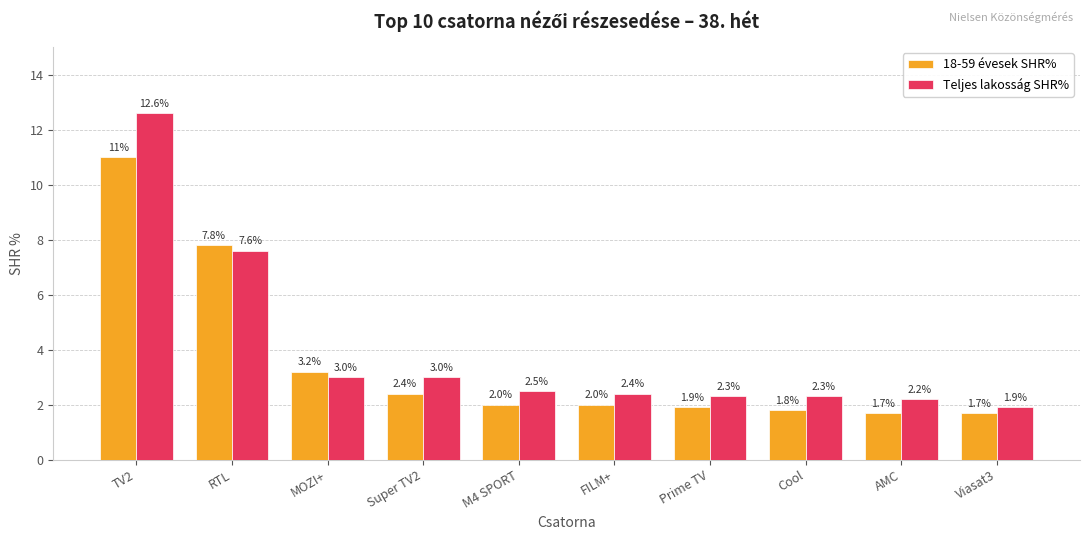

What is the spread (max minus min) of values at Cool?

0.5